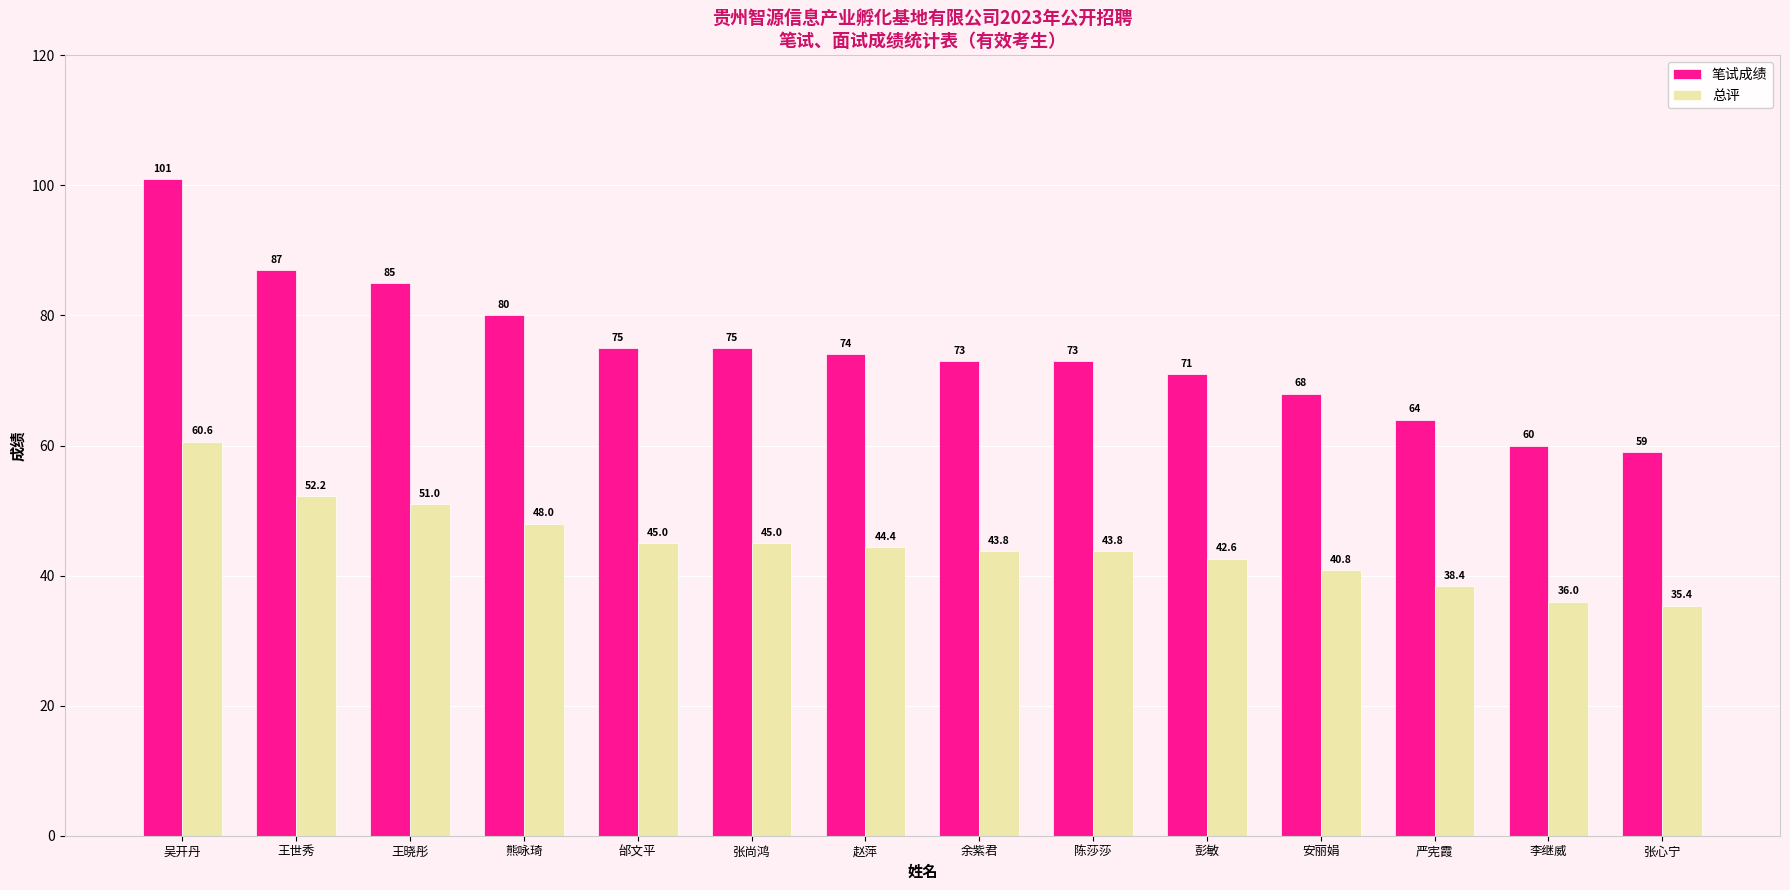

How many values in the 总评 series exceed 44?

7